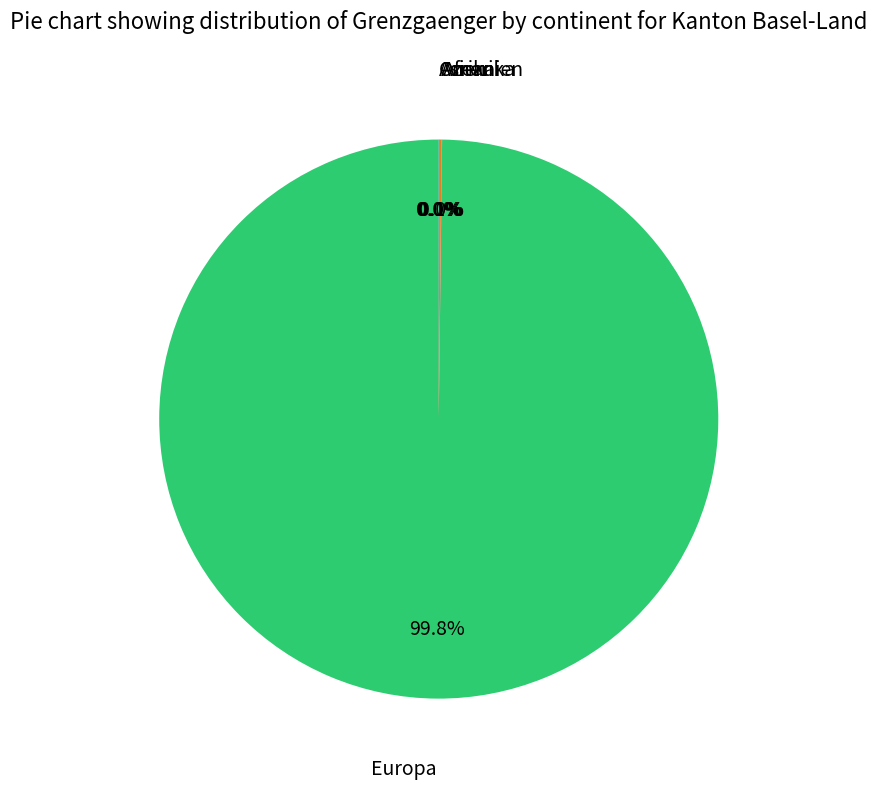

Which slice is the largest?

Europa